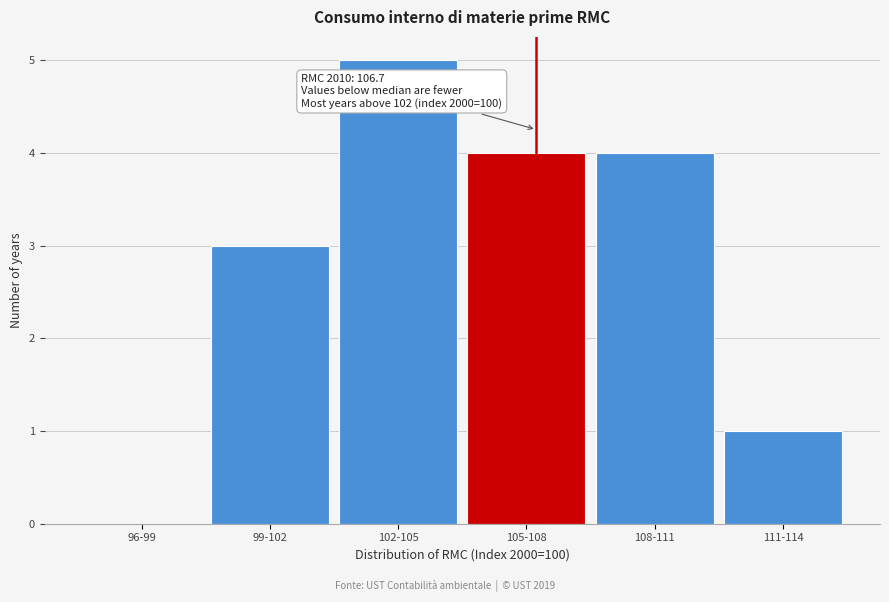

Reading right to left, transcribe all the data shown in this chart.

111-114=1	108-111=4	105-108=4	102-105=5	99-102=3	96-99=0